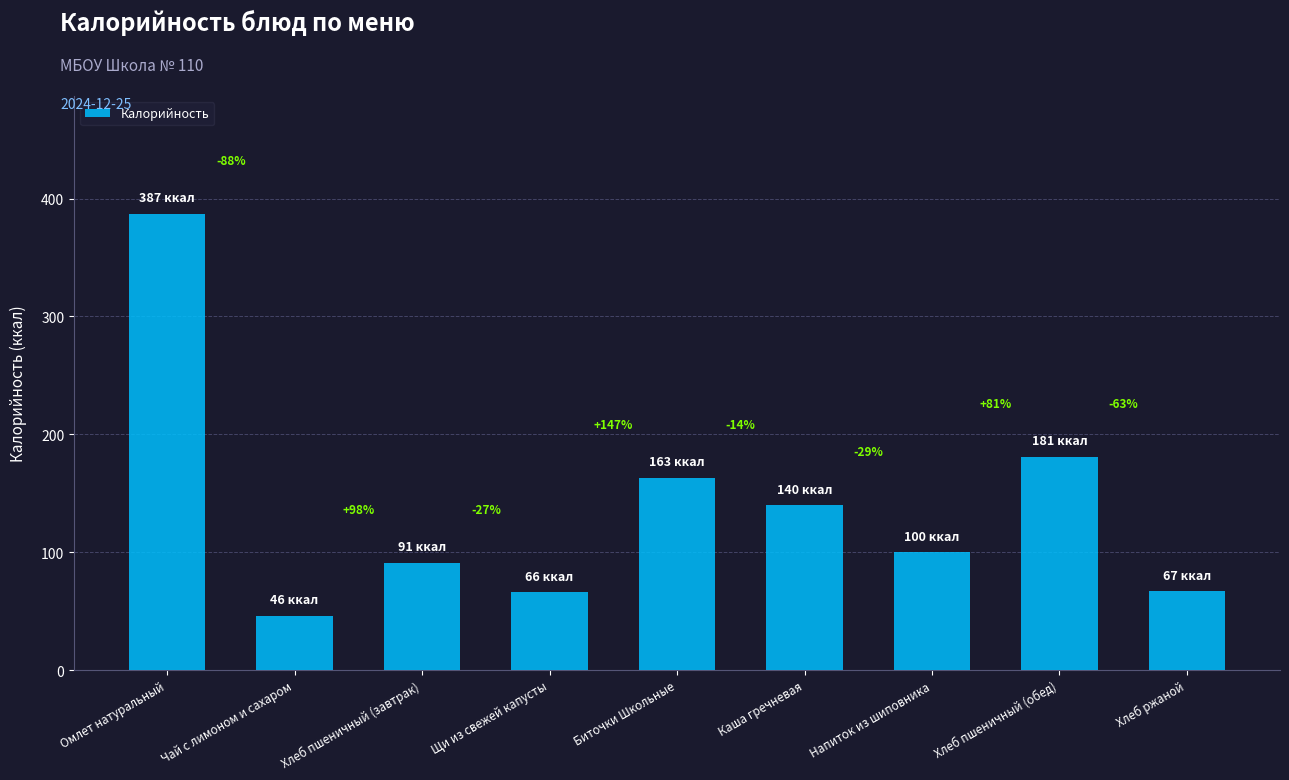

Rank the categories by value from lowest to highest.

Чай с лимоном и сахаром, Щи из свежей капусты, Хлеб ржаной, Хлеб пшеничный (завтрак), Напиток из шиповника, Каша гречневая, Биточки Школьные, Хлеб пшеничный (обед), Омлет натуральный